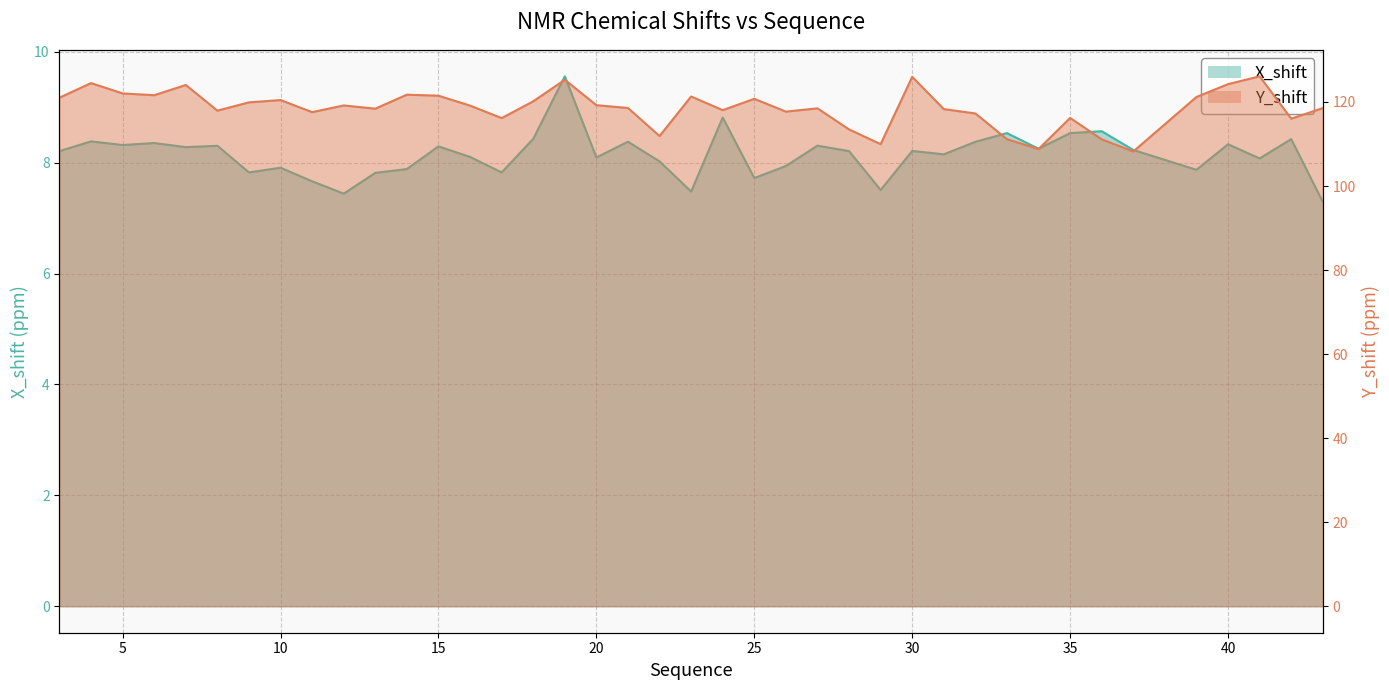

What is the difference between the highest and lowest values at 22?

103.9